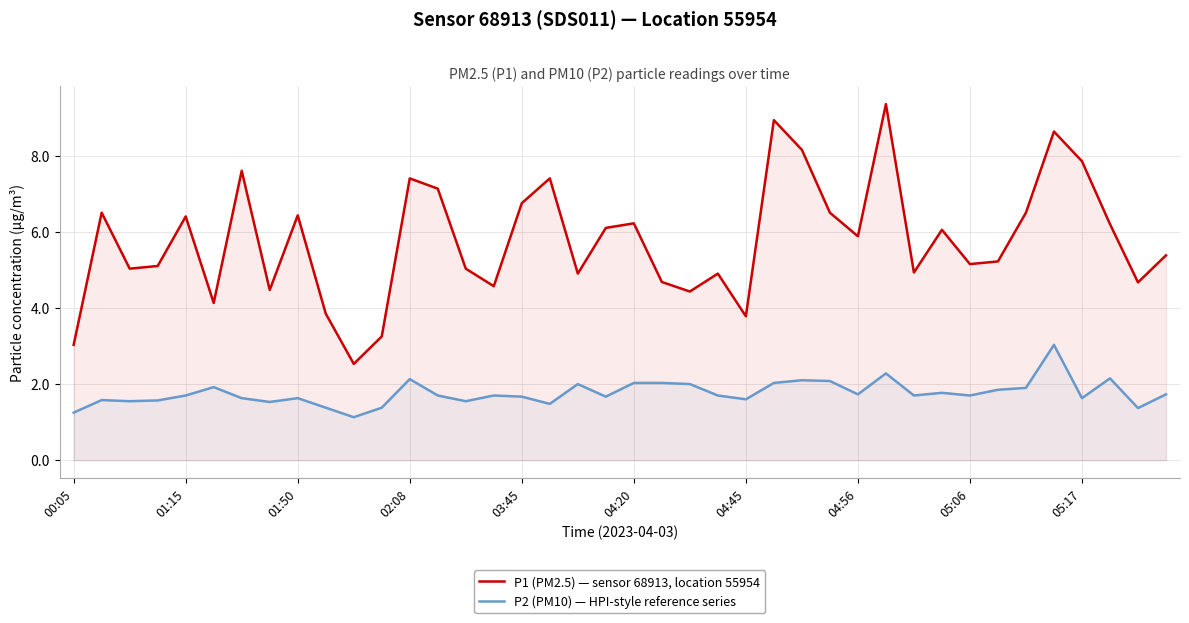

What is the difference between the maximum and minimum values in the P2 (PM10) — HPI-style reference series series?

1.9